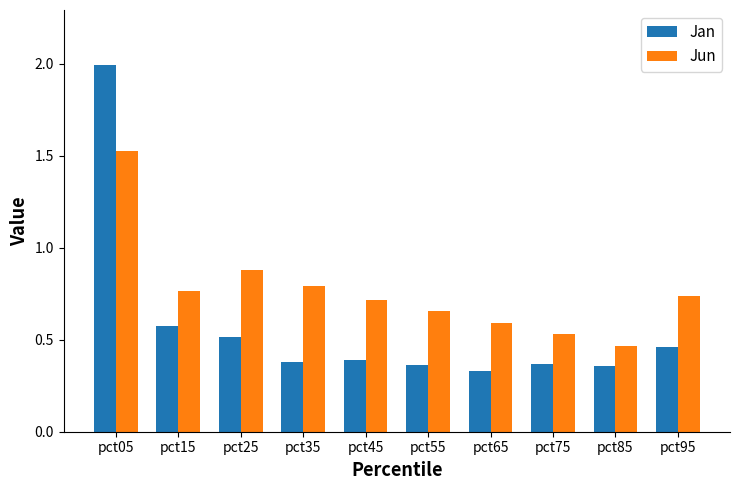

What is the average value of the Jan series?

0.6